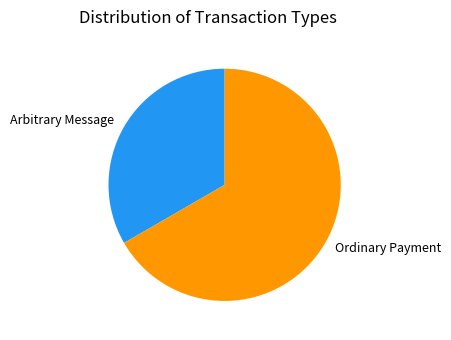

Does Ordinary Payment account for over 50% of the chart?

Yes